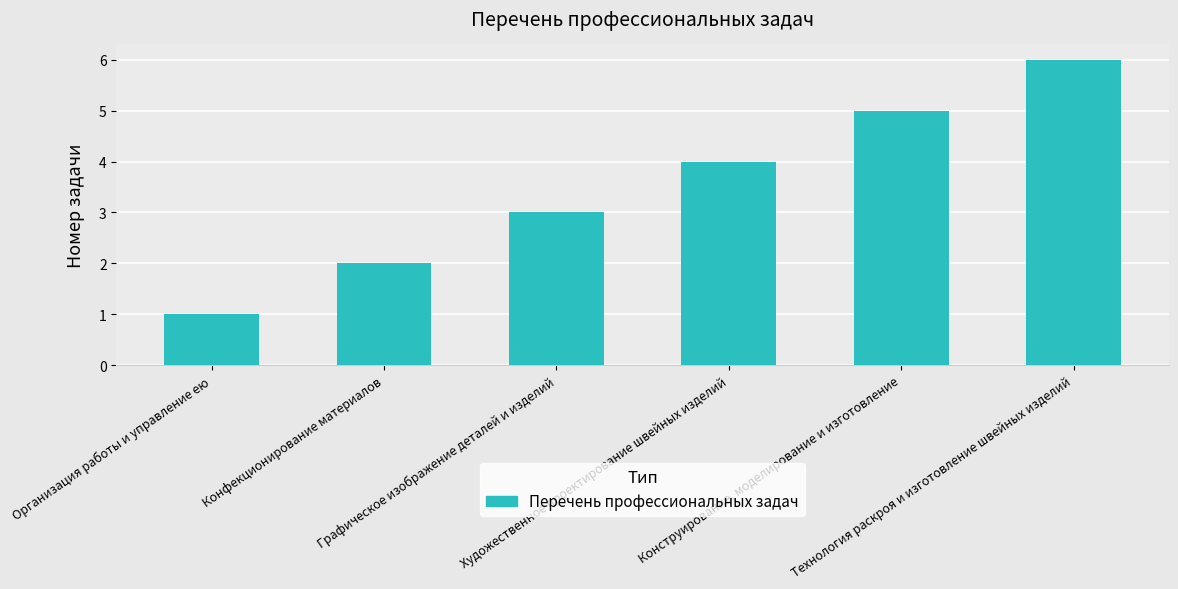

What is the difference between the second highest and second lowest values?

3